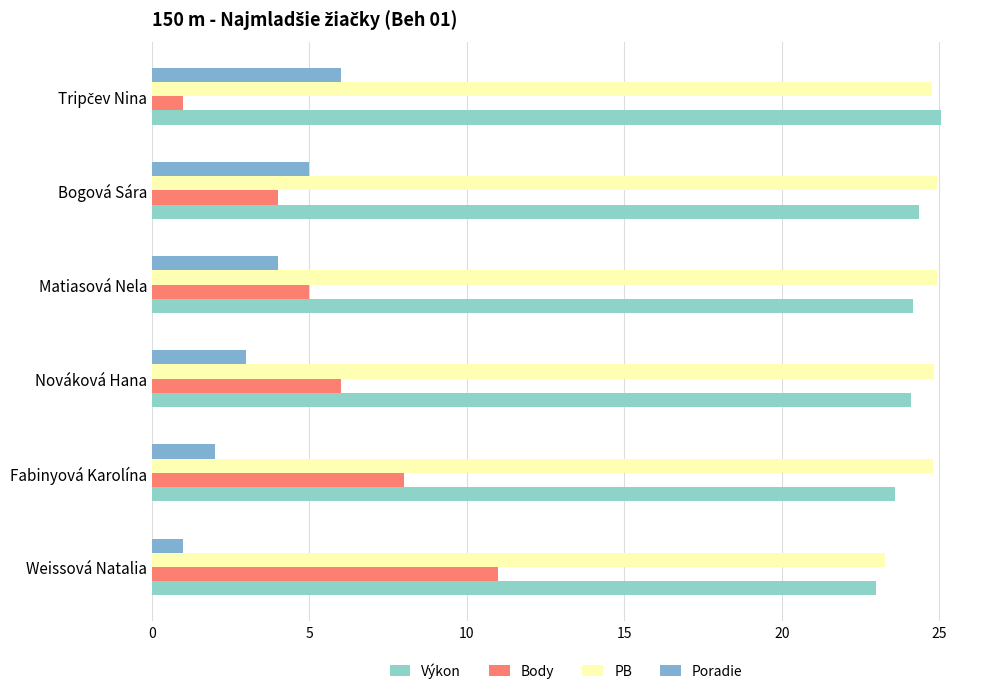

What is the highest value of the Poradie series?

6.0